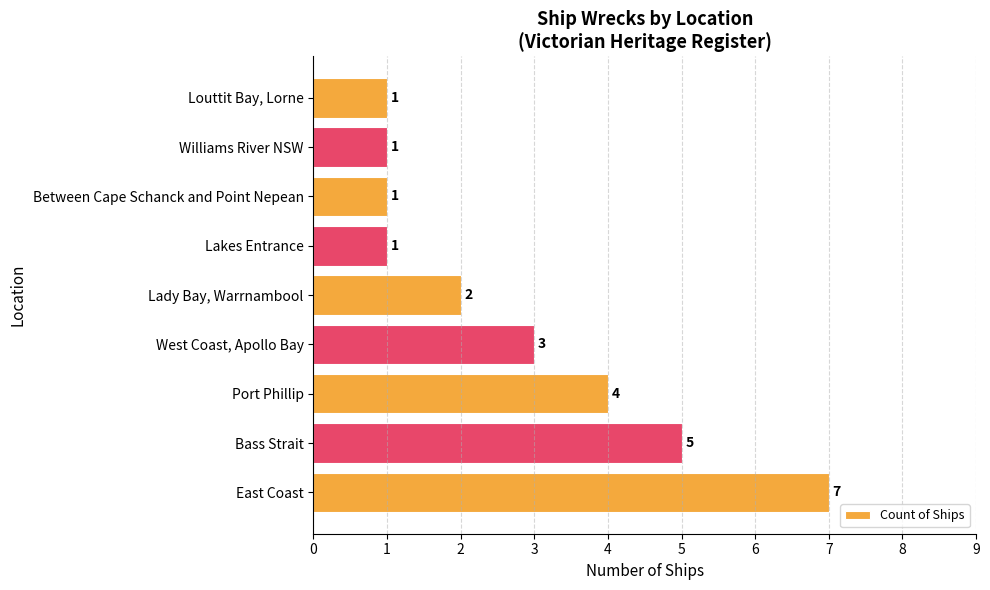

Reading bottom to top, extract all data points from this chart.

East Coast=7	Bass Strait=5	Port Phillip=4	West Coast, Apollo Bay=3	Lady Bay, Warrnambool=2	Lakes Entrance=1	Between Cape Schanck and Point Nepean=1	Williams River NSW=1	Louttit Bay, Lorne=1